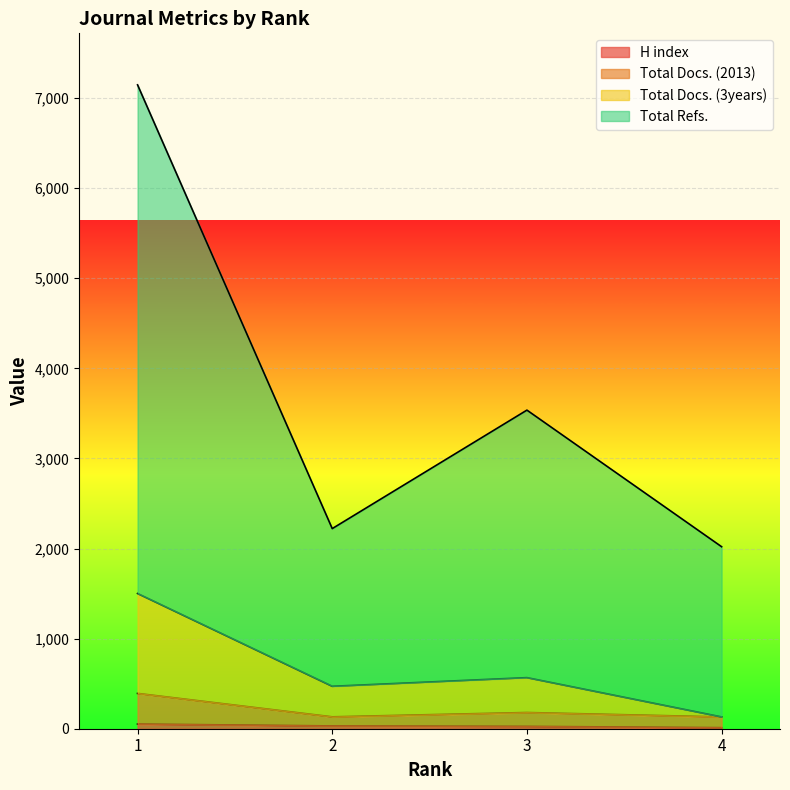

The Total Docs. (2013) series shows 132 at 2. True or false?

True